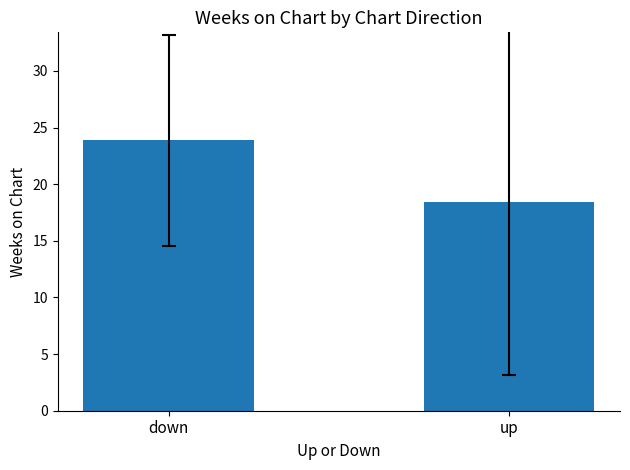

The chart shows a value of 23.9 at down. True or false?

True